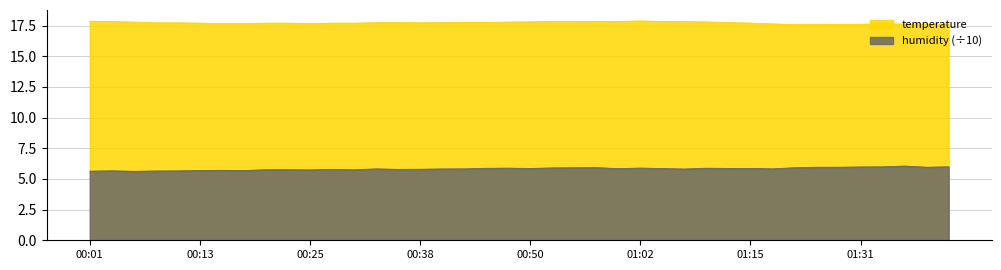

True or false: temperature and humidity intersect in this chart.

False